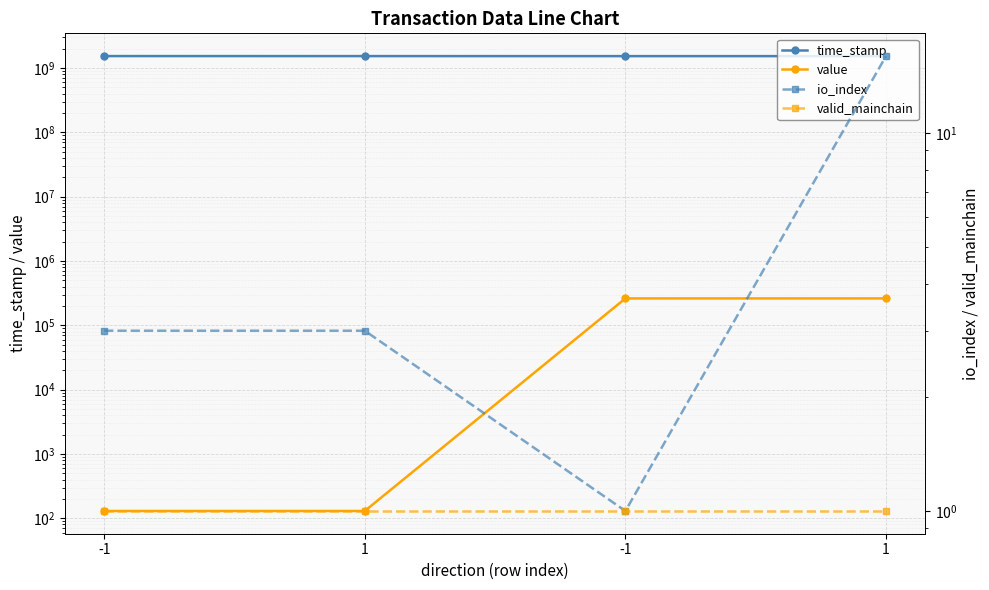

What are all the series names shown in the legend?

time_stamp, value, io_index, valid_mainchain